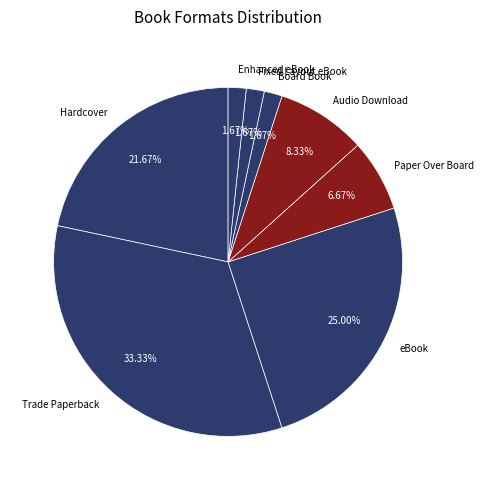

To the nearest percent, what portion does Trade Paperback represent?

33%